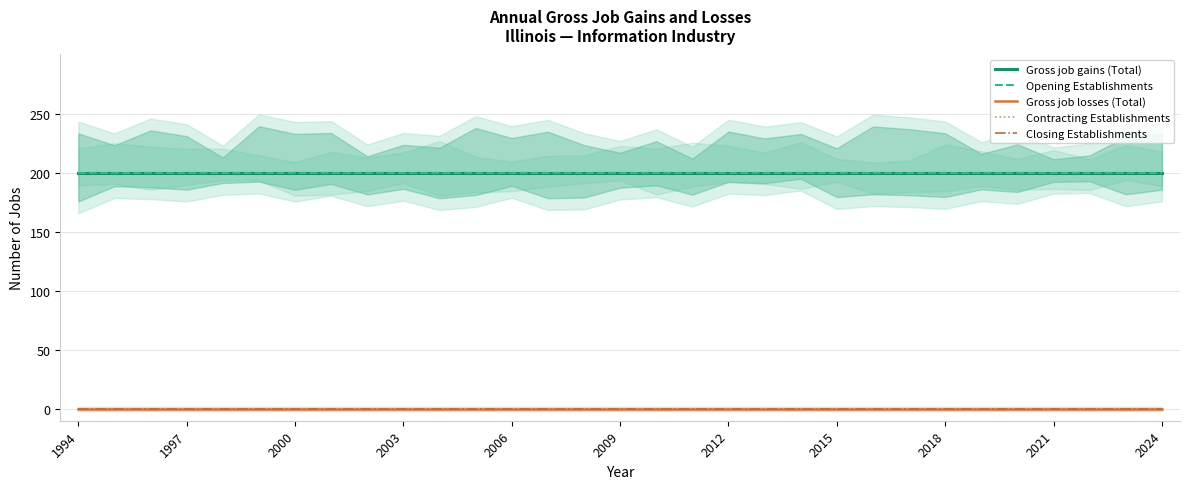

Between 1994 and 13, which series saw the biggest shift?

Gross job gains (Total)